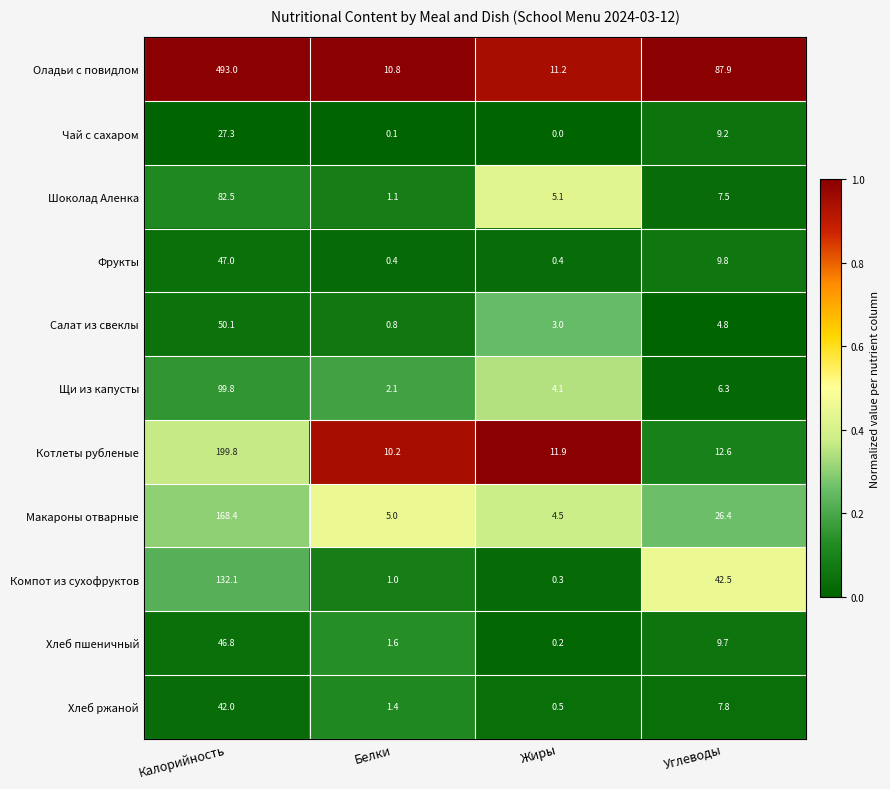

At which category does the chart reach its peak across all series?

Калорийность